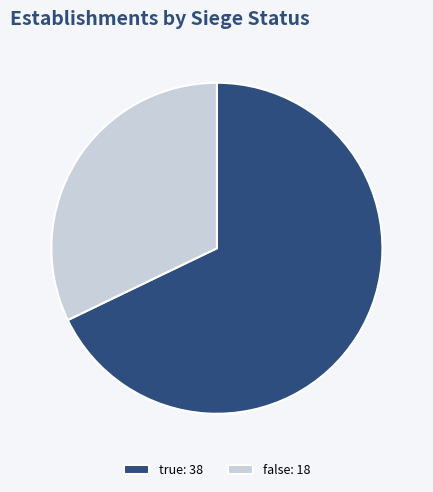

Is it true that false is 19% of the pie?

False